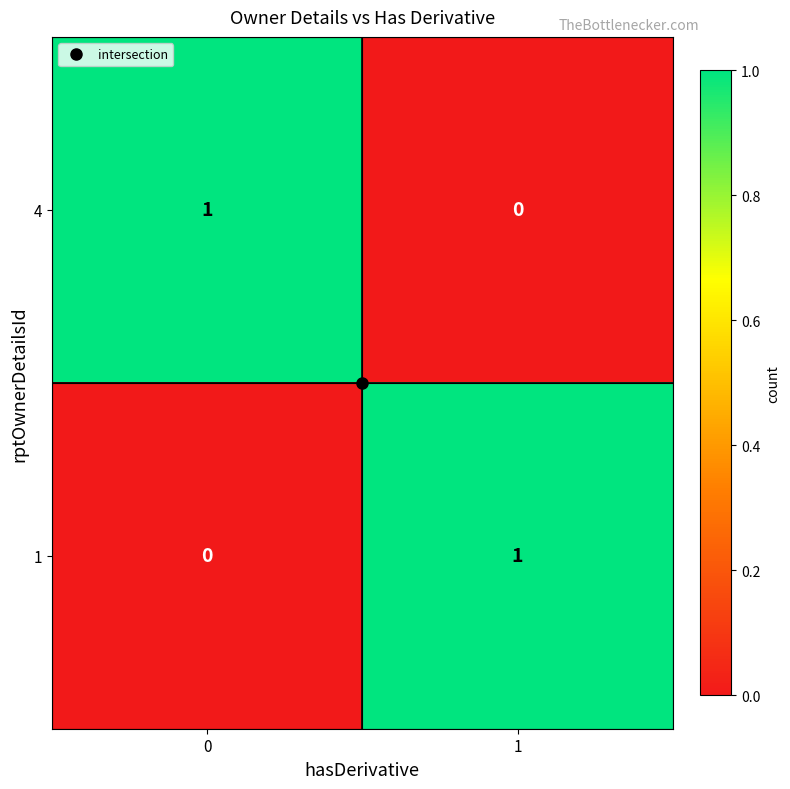

True or false: 4 has a value of 1 at 0.

True